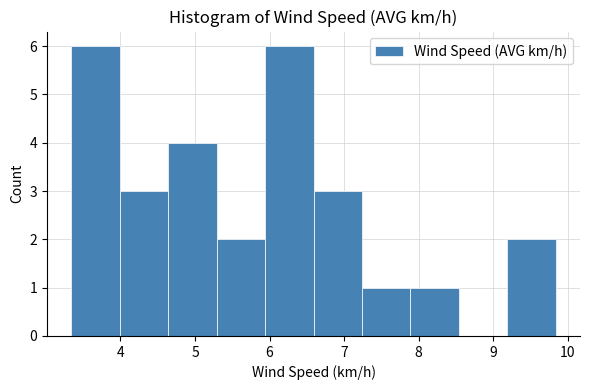

Reading left to right, transcribe this chart: for each bar, give the range it covers on the x-axis and its height. Neither the bar edges nor the heights are printed on the chart, so give them approximately, as read against the axes.

3.34 to 3.99: 6
3.99 to 4.64: 3
4.64 to 5.29: 4
5.29 to 5.94: 2
5.94 to 6.59: 6
6.59 to 7.24: 3
7.24 to 7.89: 1
7.89 to 8.54: 1
8.54 to 9.19: 0
9.19 to 9.84: 2